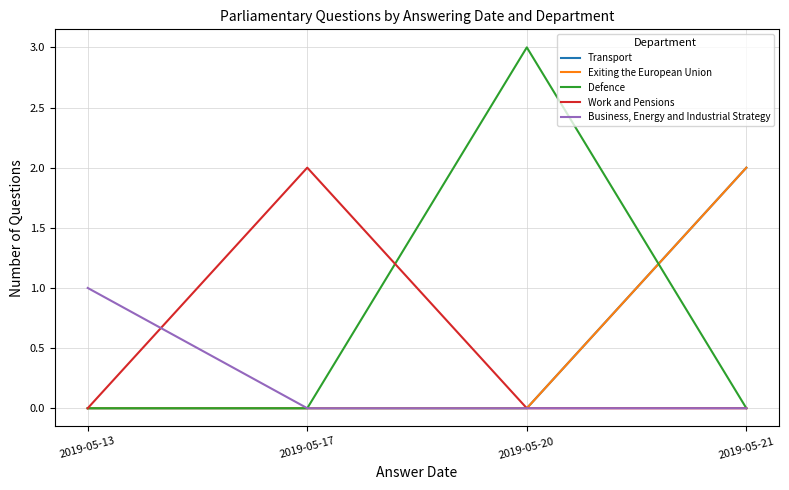

Does the chart have visible grid lines?

Yes